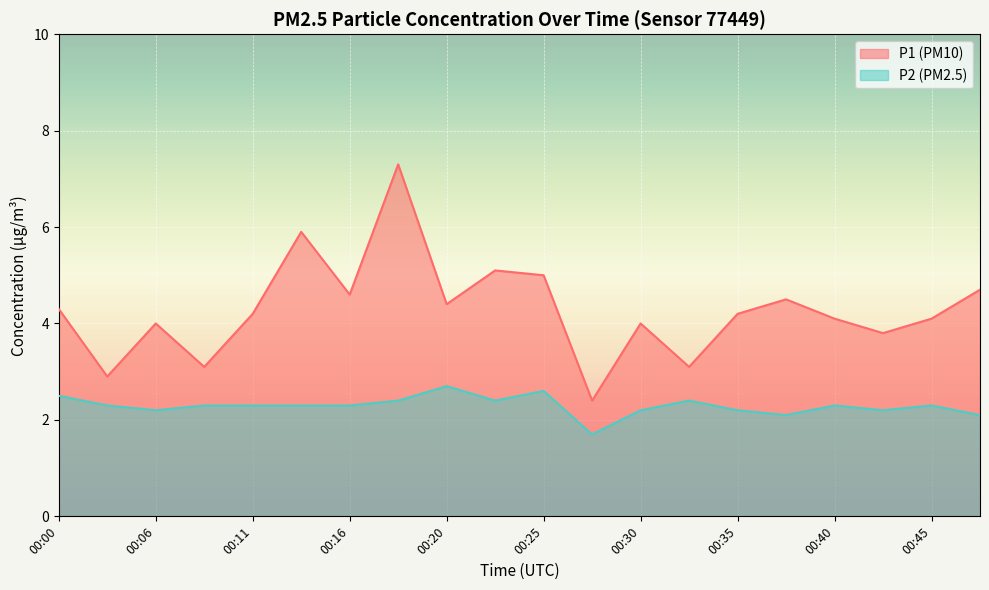

True or false: P1 has a value of 6.6 at 00:11.

False